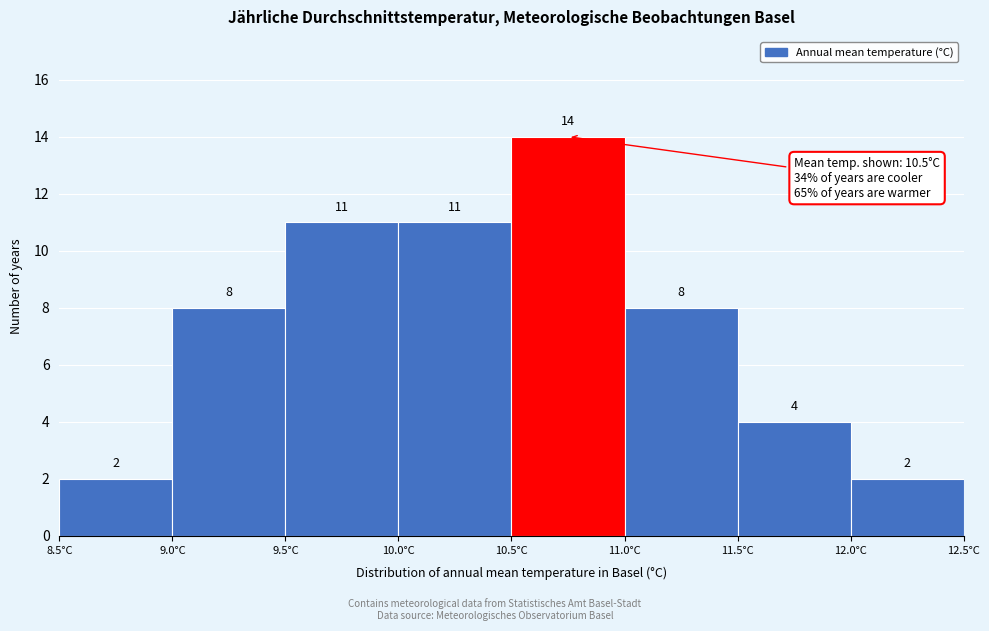

Reading left to right, transcribe this chart: for each bar, give the range it covers on the x-axis and its height.

8.5 to 9.0: 2
9.0 to 9.5: 8
9.5 to 10.0: 11
10.0 to 10.5: 11
10.5 to 11.0: 14
11.0 to 11.5: 8
11.5 to 12.0: 4
12.0 to 12.5: 2